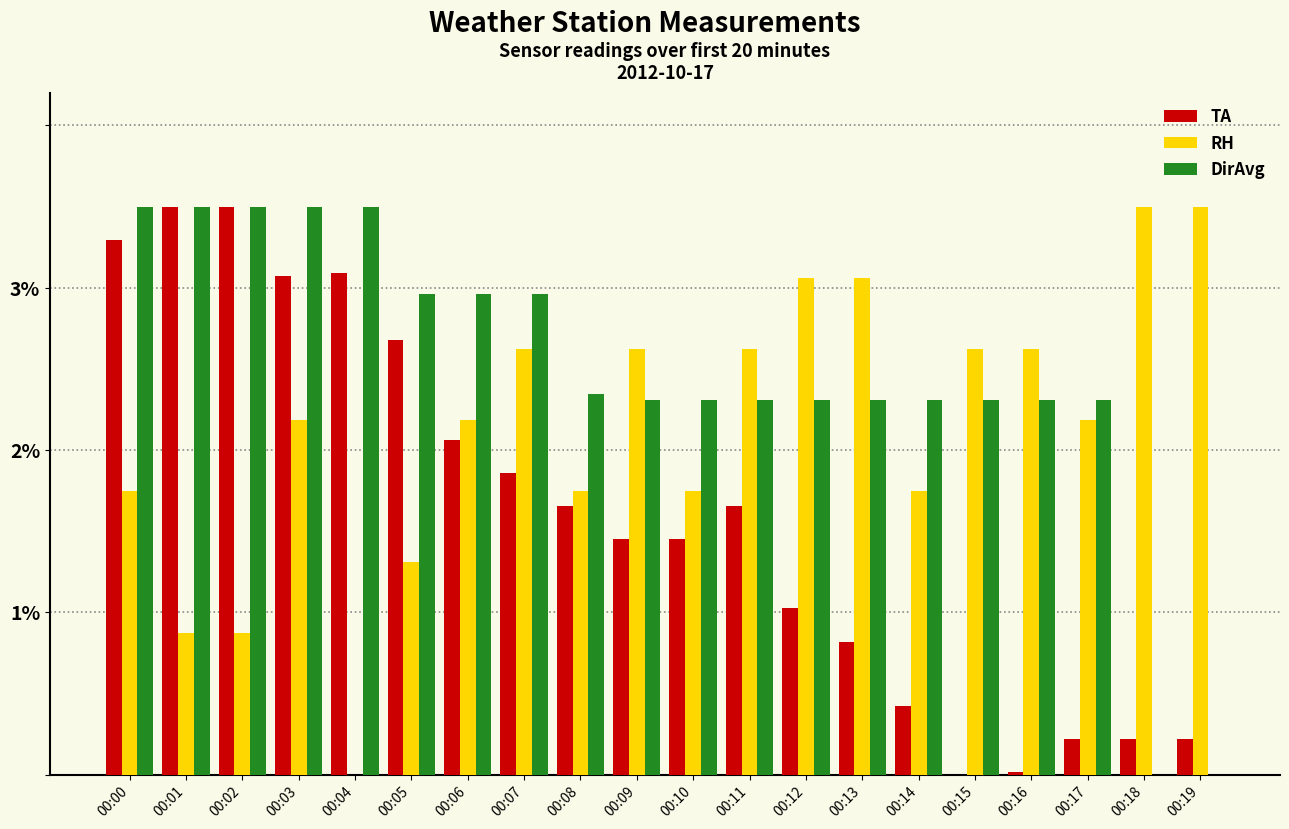

What is the highest value of the TA series?

3.5